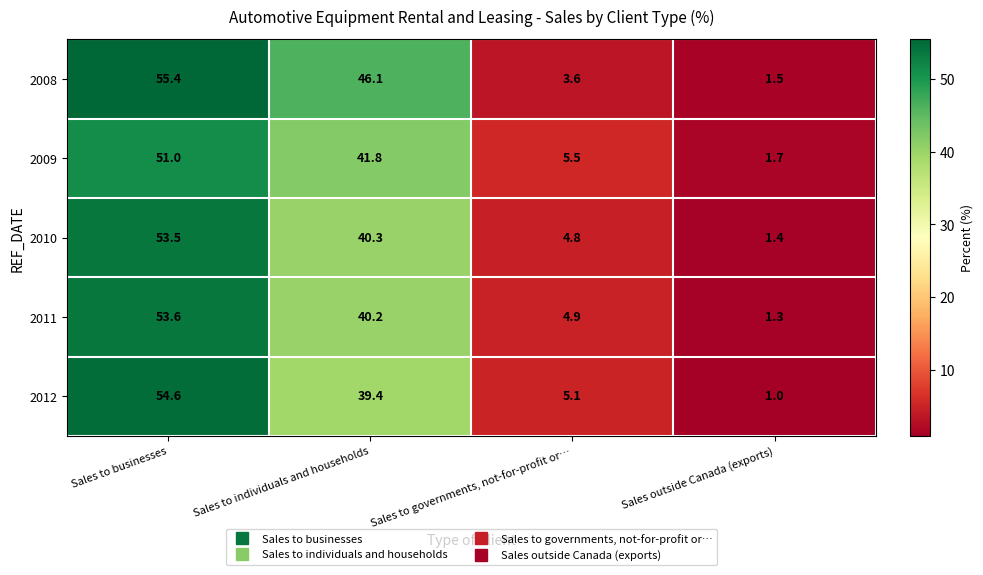

Which series changed the most between Sales to businesses and Sales to individuals and households?

2012